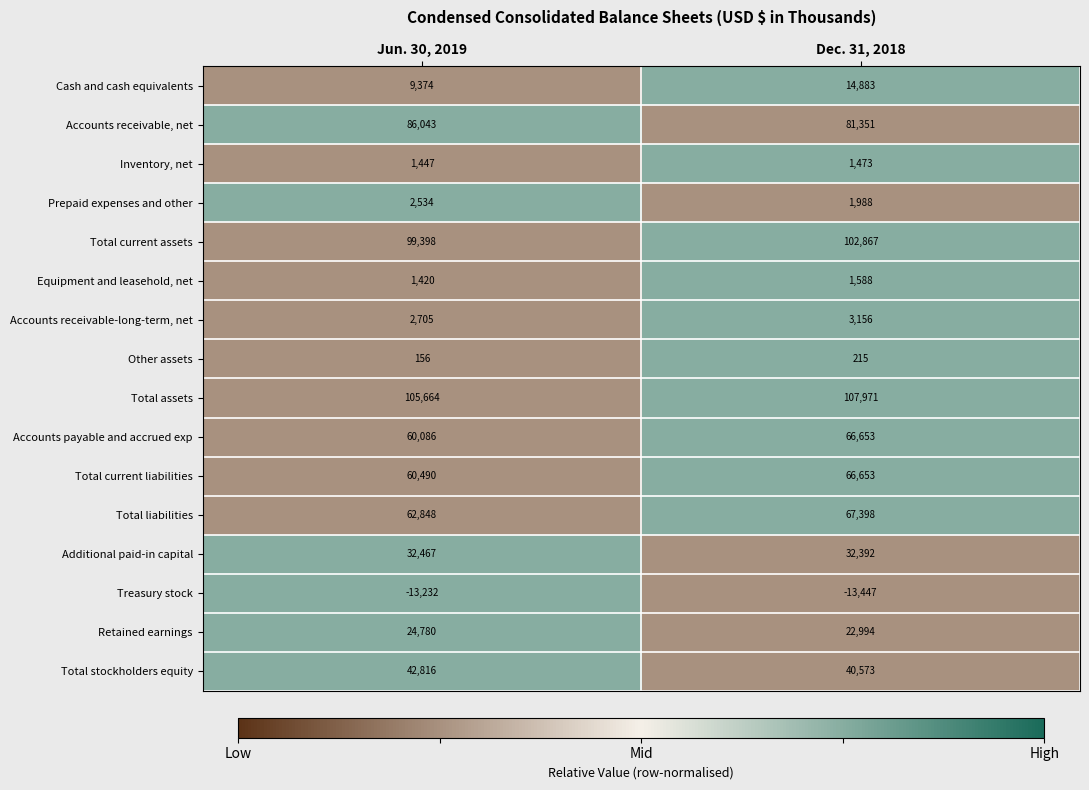

At which category does the chart reach its peak across all series?

Dec. 31, 2018